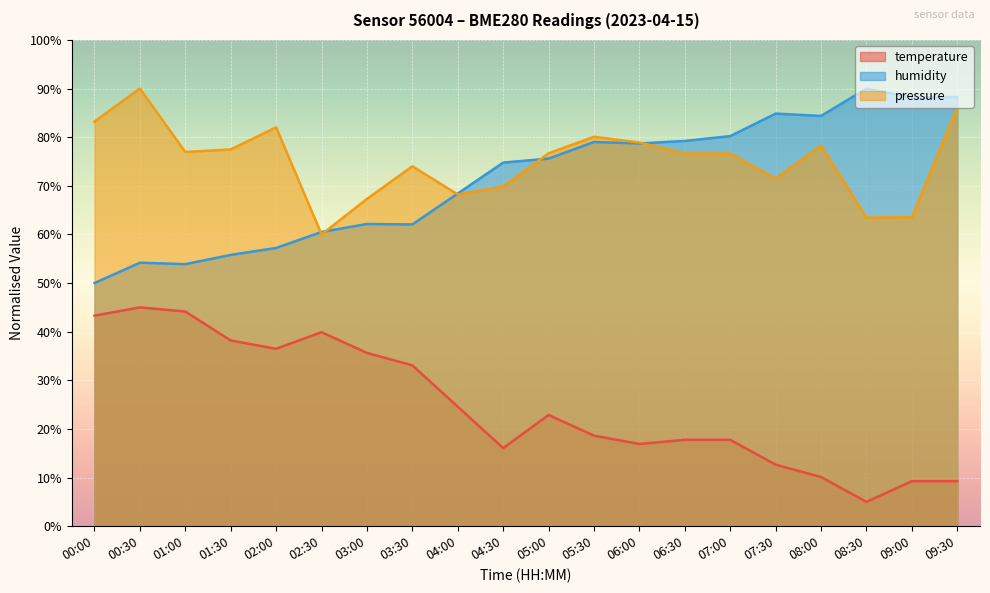

Reading left to right, what are all the values shown in this chart?

temperature: 00:00=43.3	00:30=45.0	01:00=44.1	01:30=38.2	02:00=36.5	02:30=39.9	03:00=35.6	03:30=33.1	04:00=24.6	04:30=16.1	05:00=22.9	05:30=18.6	06:00=16.9	06:30=17.8	07:00=17.8	07:30=12.7	08:00=10.1	08:30=5.0	09:00=9.3	09:30=9.3
humidity: 00:00=50.0	00:30=54.2	01:00=53.9	01:30=55.8	02:00=57.2	02:30=60.5	03:00=62.2	03:30=62.1	04:00=68.4	04:30=74.8	05:00=75.6	05:30=79.0	06:00=78.7	06:30=79.2	07:00=80.2	07:30=84.9	08:00=84.4	08:30=90.0	09:00=88.2	09:30=88.3
pressure_norm: 00:00=83.2	00:30=90.0	01:00=77.0	01:30=77.5	02:00=82.0	02:30=60.0	03:00=67.3	03:30=74.0	04:00=68.2	04:30=69.8	05:00=76.7	05:30=80.1	06:00=78.9	06:30=76.6	07:00=76.6	07:30=71.5	08:00=78.3	08:30=63.5	09:00=63.5	09:30=86.1